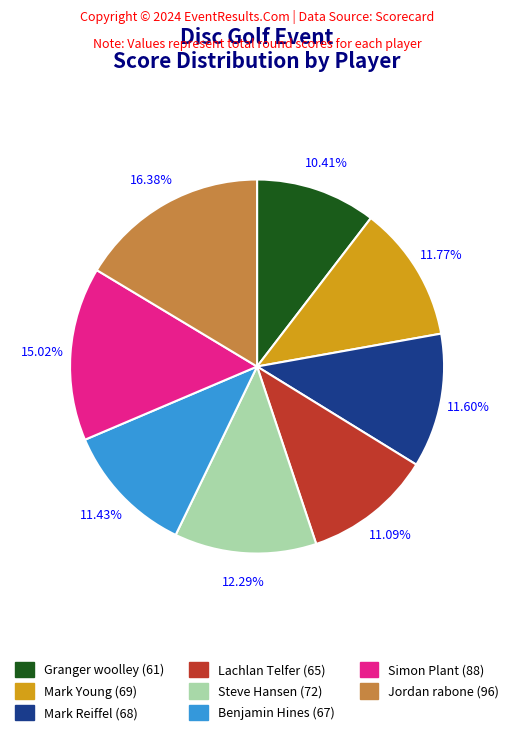

Is there a majority slice in this chart?

No